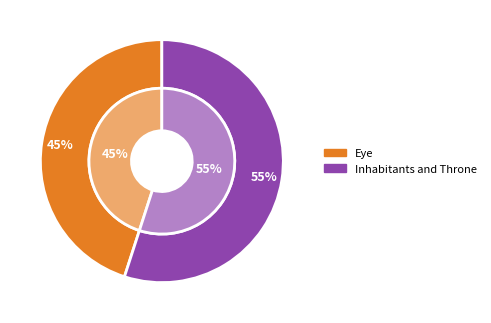

Do Eye and Inhabitants and Throne together represent more than half of the pie?

Yes